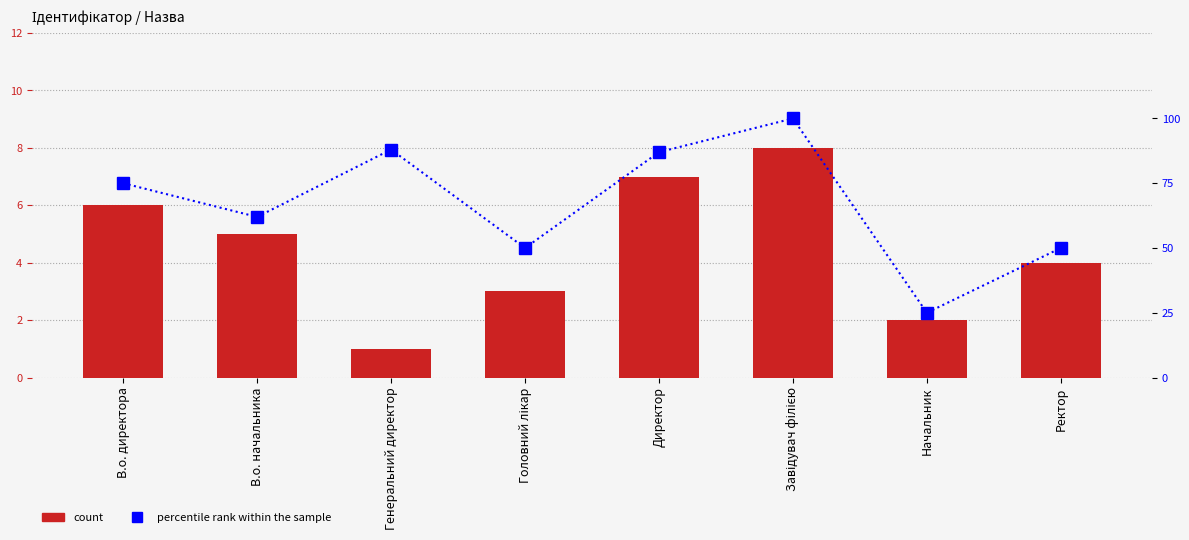

Between Головний лікар and Начальник, which series saw the biggest shift?

% rank within sample